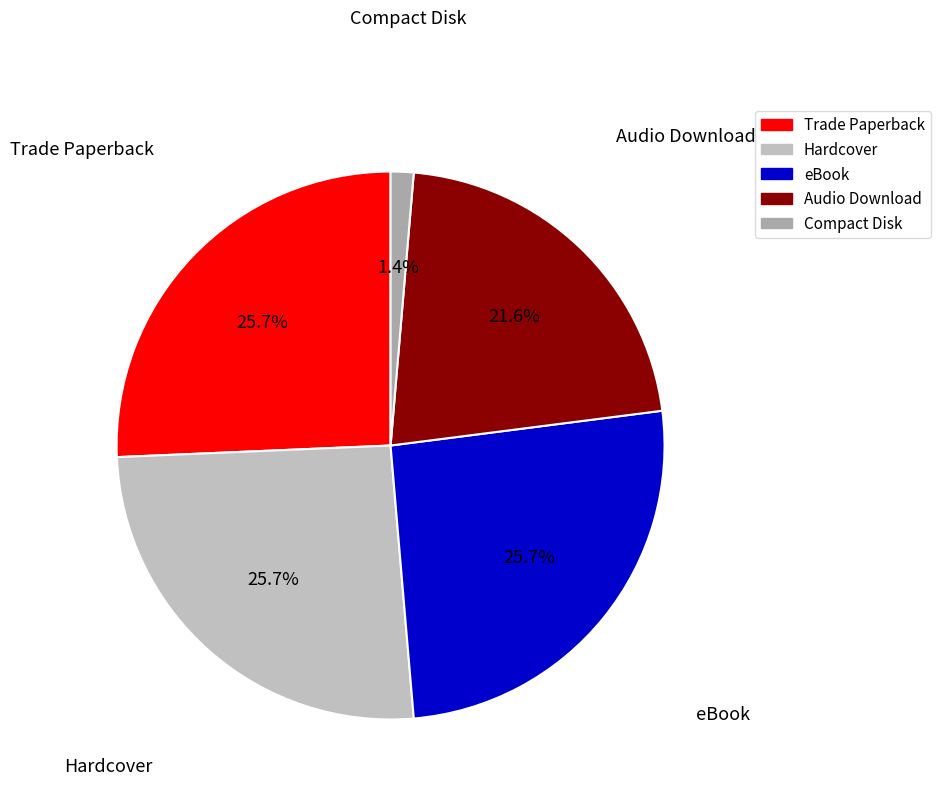

How many segments does this pie chart have?

5